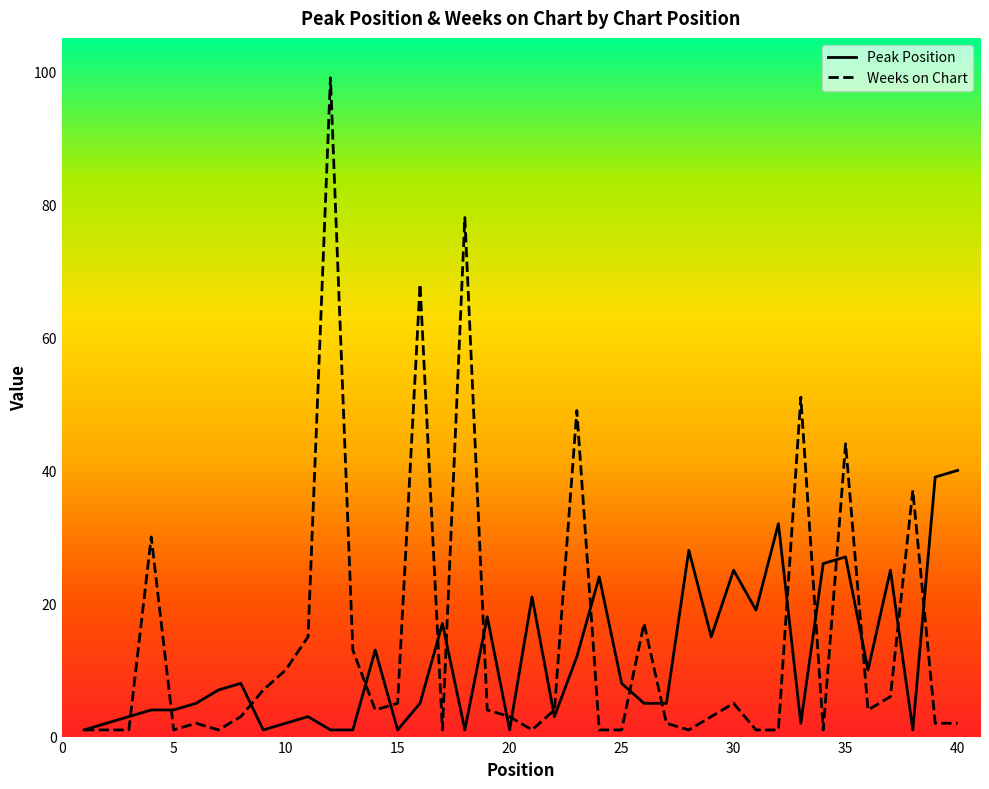

What is the highest value of the Weeks on Chart series?

99